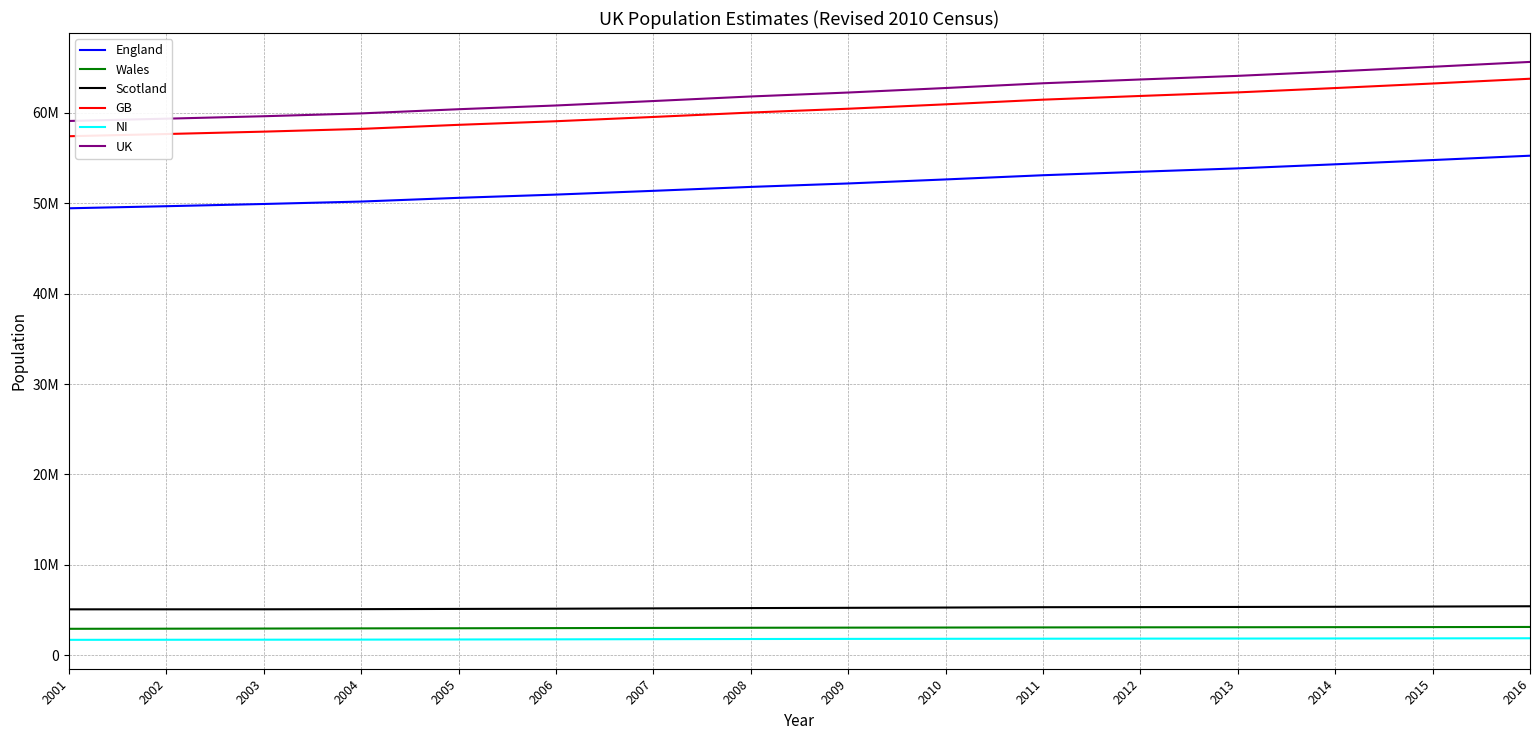

Which series has the largest total across all categories?

UK